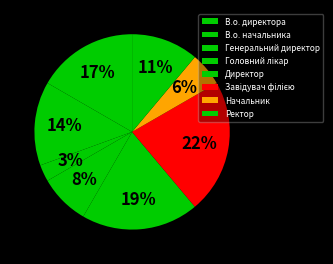

Count the number of slices in the pie.

8